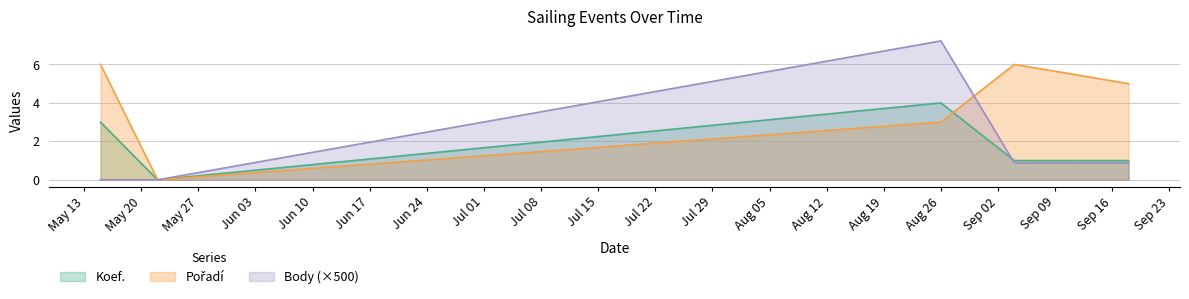

What is the difference between the Koef. values at 2010-09-04 and 2010-05-22?

1.0